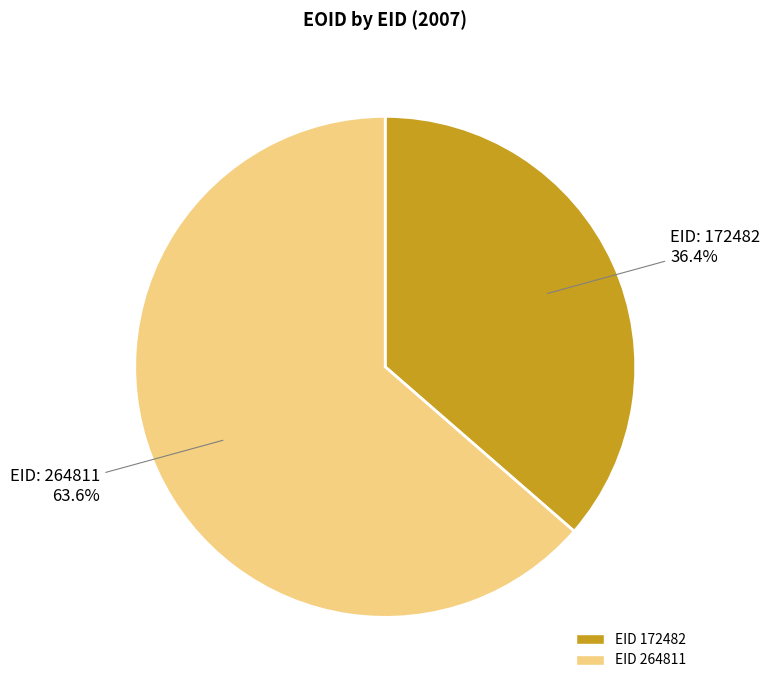

Is there any slice that represents more than half of the pie?

Yes